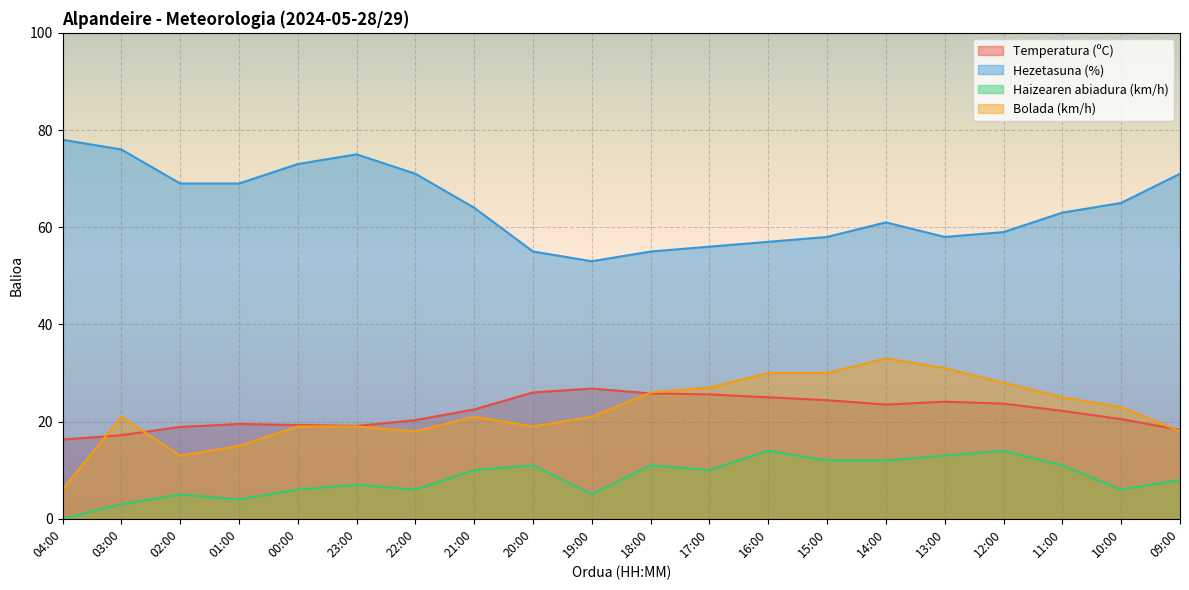

Which category has the lowest value in the Hezetasuna (%) series?

19:00